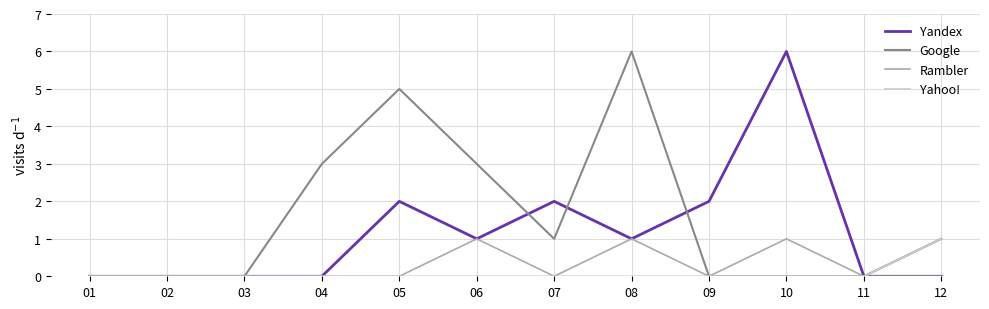

How many lines are shown in the chart?

4